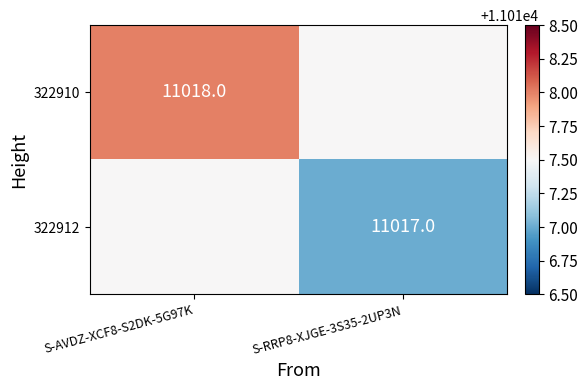

Is it true that 322910 equals 3935.7 at S-AVDZ-XCF8-S2DK-5G97K?

False